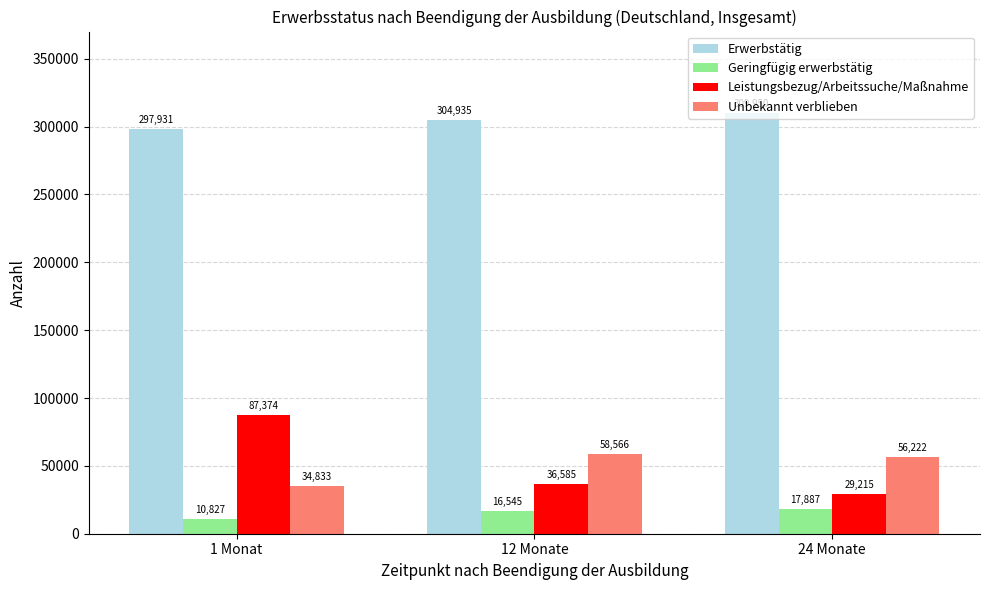

Which series has the widest spread of values?

Leistungsbezug/Arbeitssuche/Maßnahme